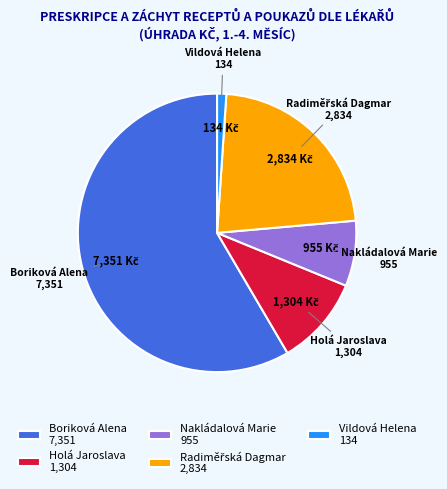

Do Boriková Alena 7,351 and Holá Jaroslava 1,304 together represent more than half of the pie?

Yes